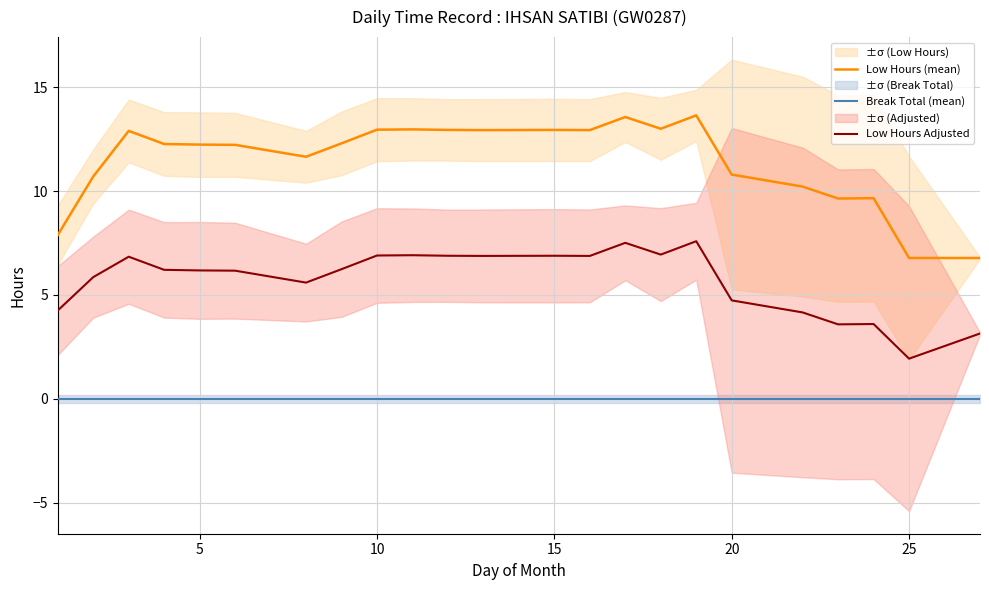

What is the lowest value of the Low Hours (mean) series?

6.8